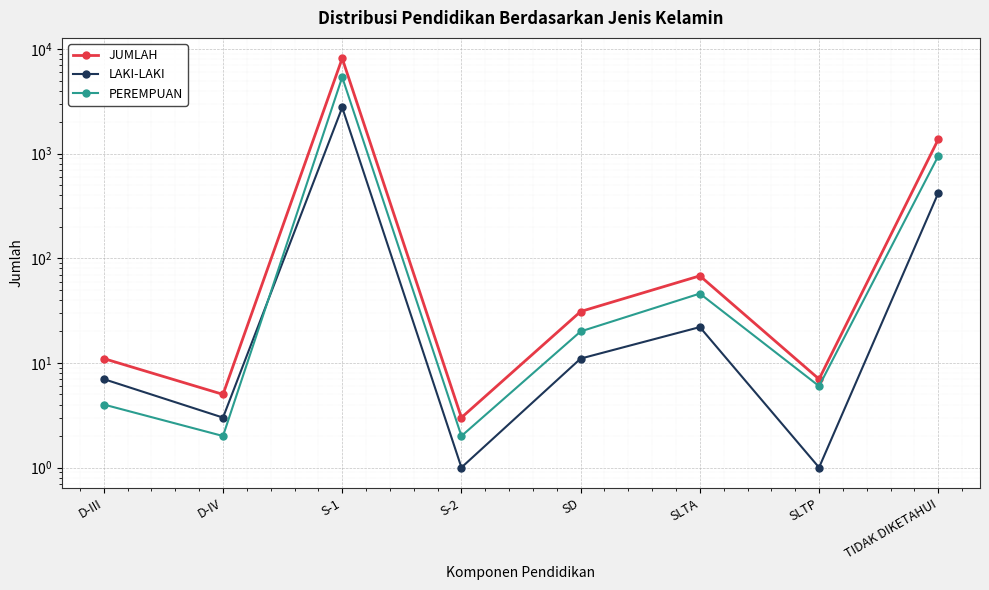

Reading left to right, what are all the values shown in this chart?

JUMLAH: 11	5	8160	3	31	68	7	1372
LAKI-LAKI: 7	3	2767	1	11	22	1	421
PEREMPUAN: 4	2	5393	2	20	46	6	951